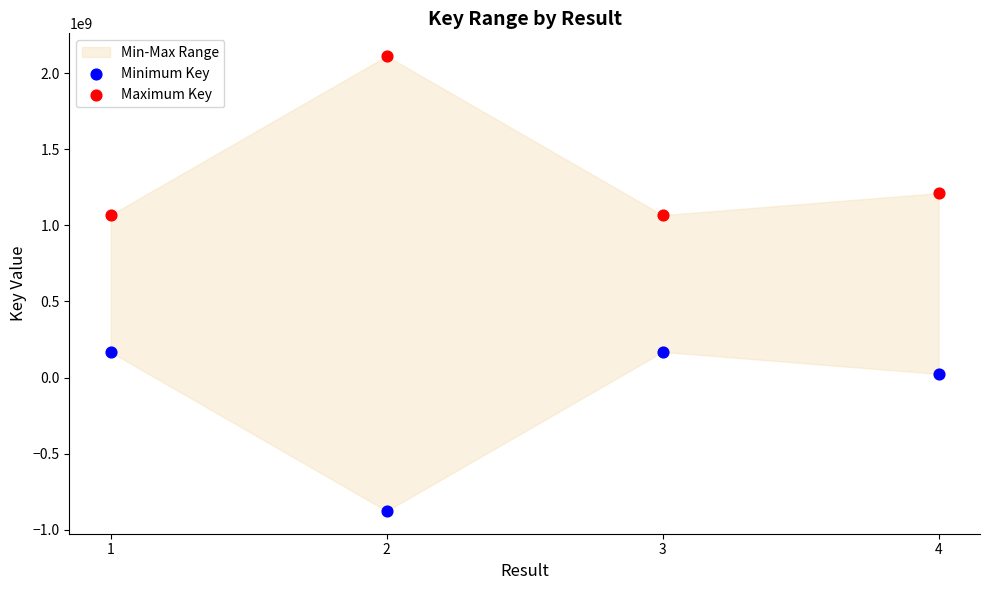

Which series reaches the minimum Y coordinate?

Minimum Key